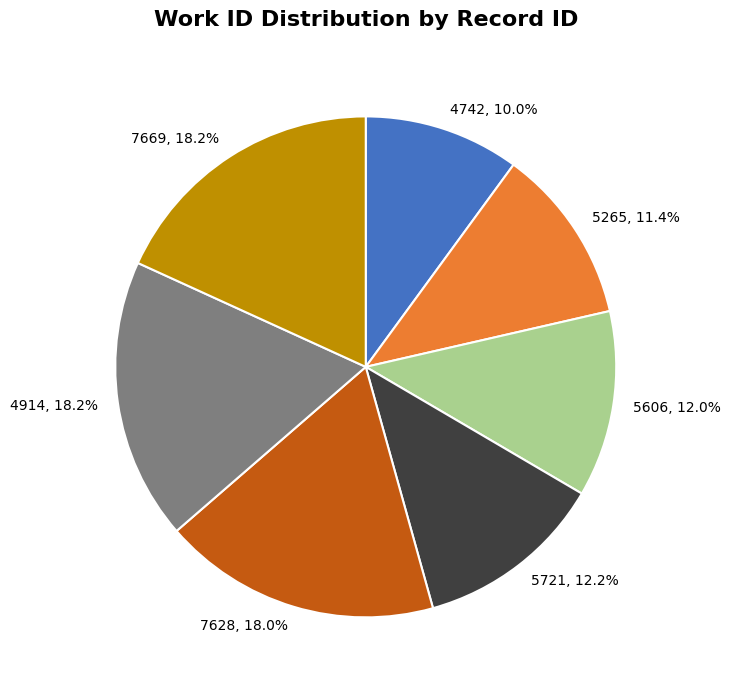

Combined, do 4742 and 7669 account for over 50%?

No